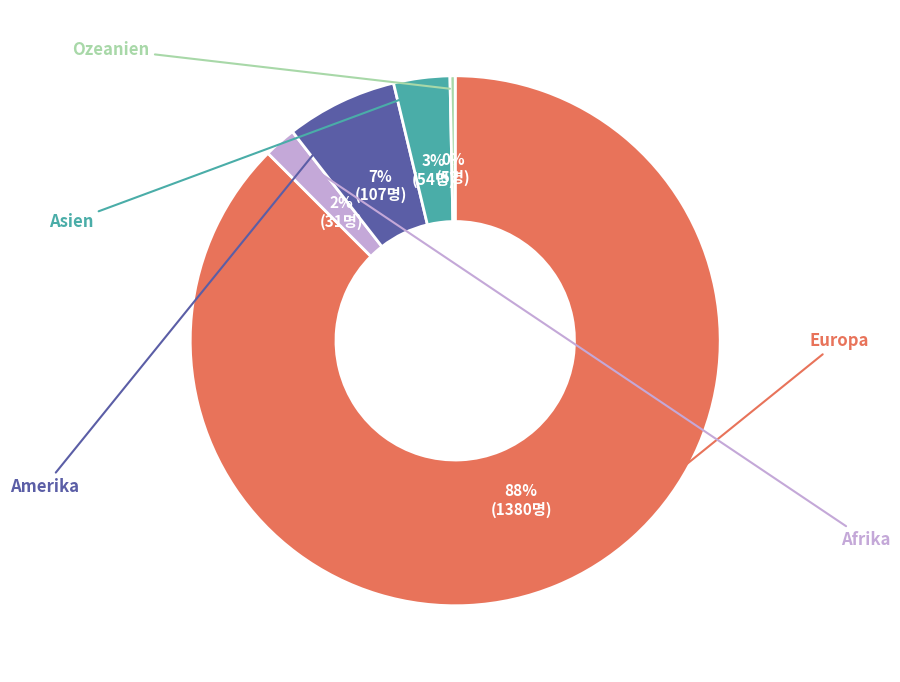

Is there any slice that represents more than half of the pie?

Yes